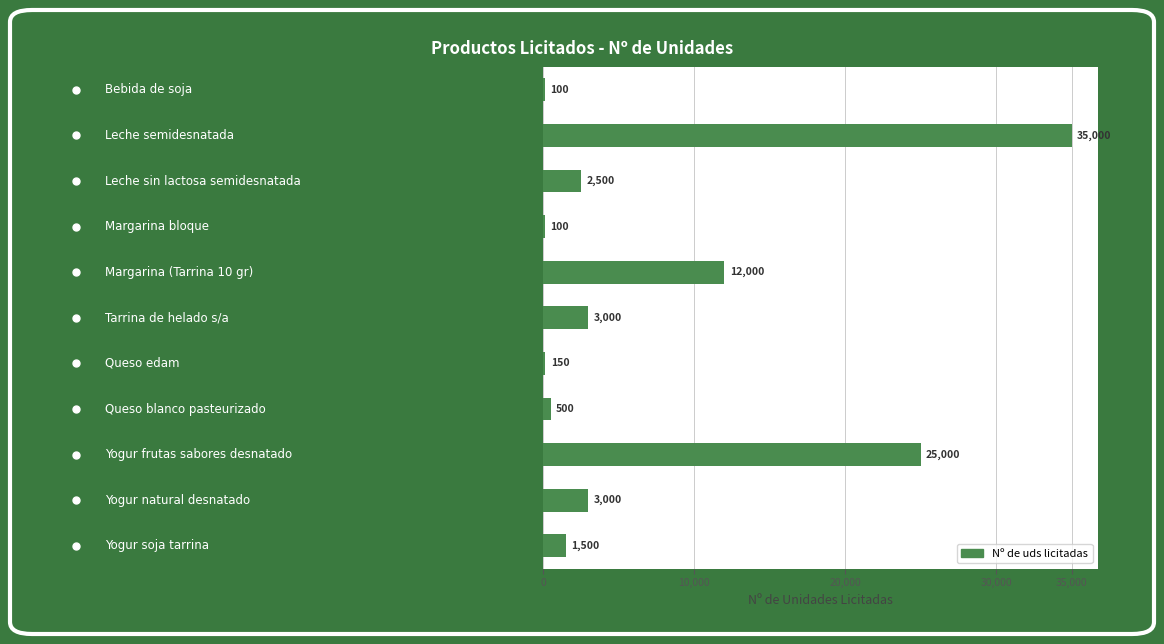

Are the bars horizontal?

Yes